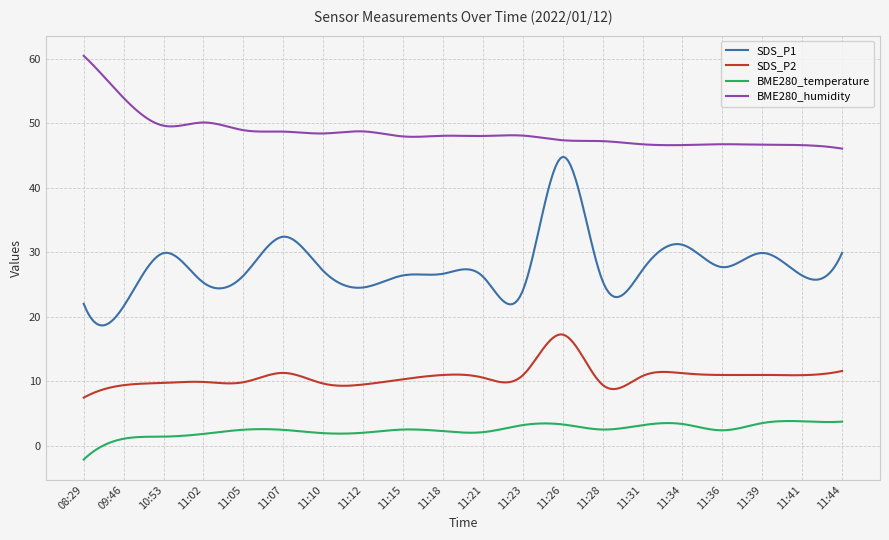

What is the difference between the maximum and minimum values in the SDS_P2 series?

9.8